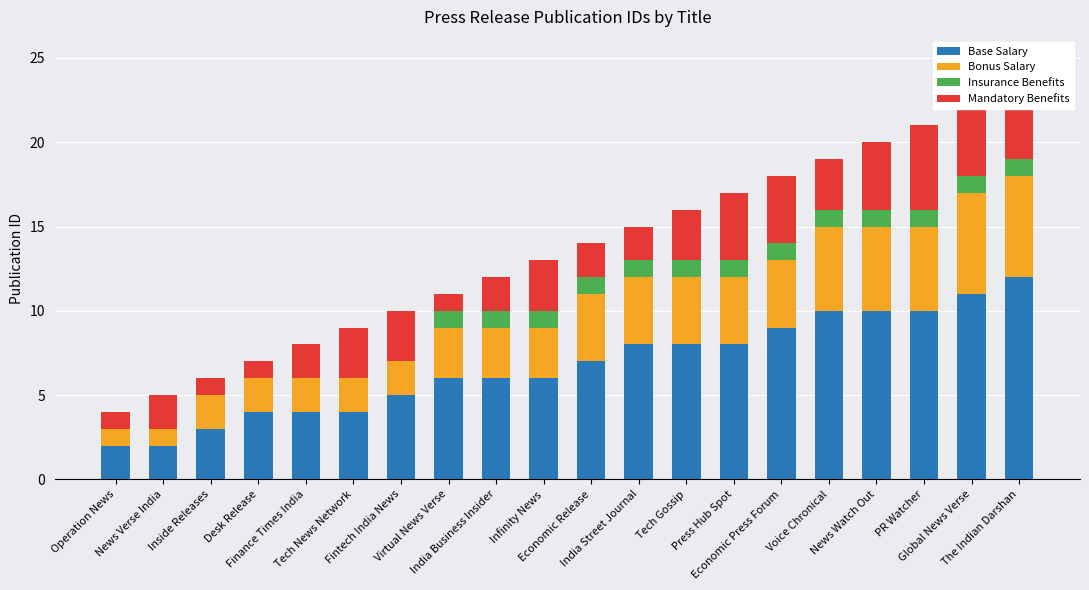

The value of Base Salary at Operation News is 2. True or false?

True